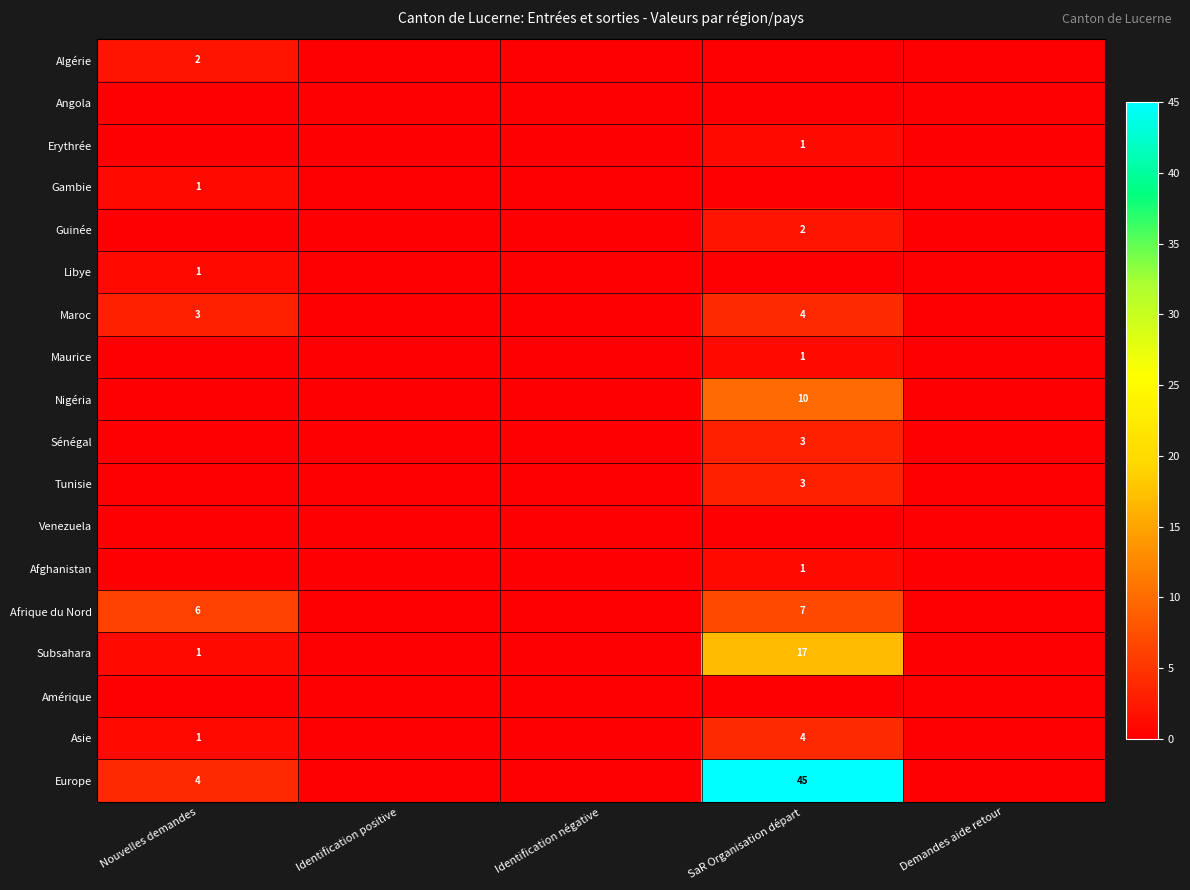

The Europe series shows 4 at Nouvelles demandes. True or false?

True